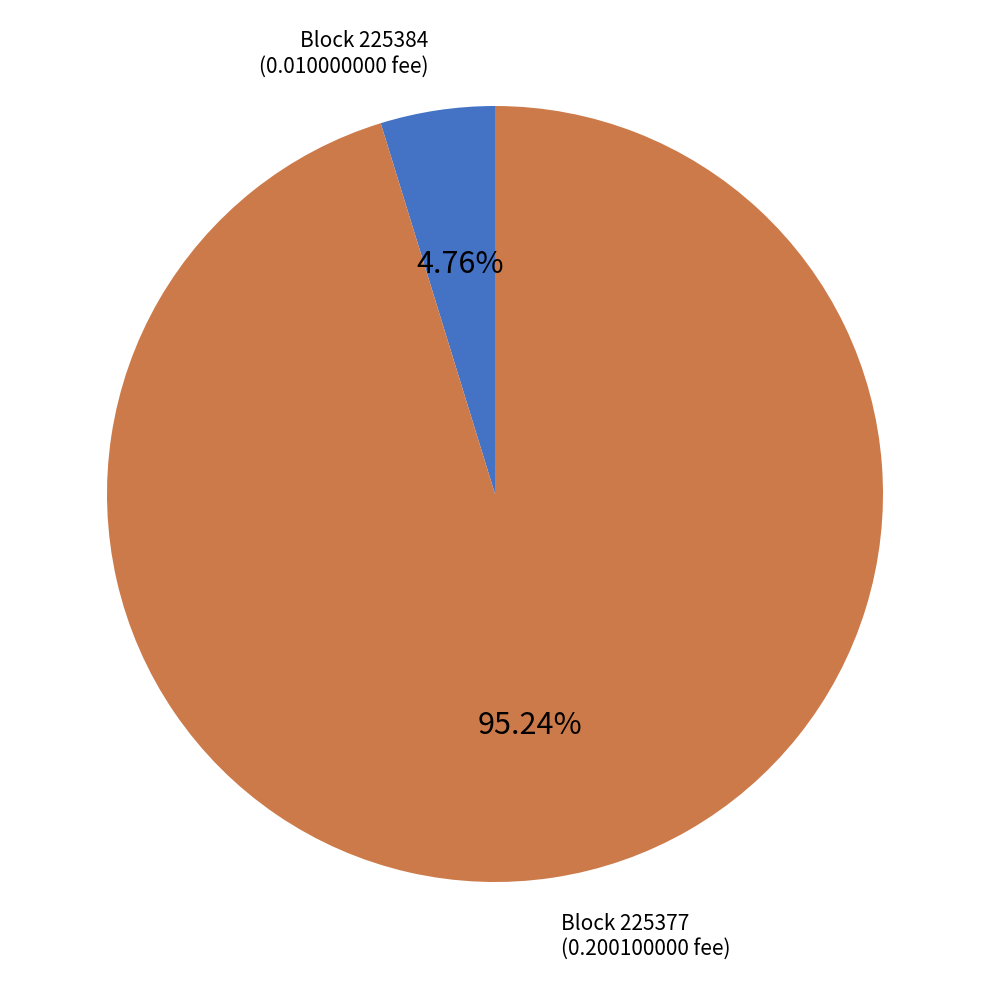

Does any single category account for the majority?

Yes